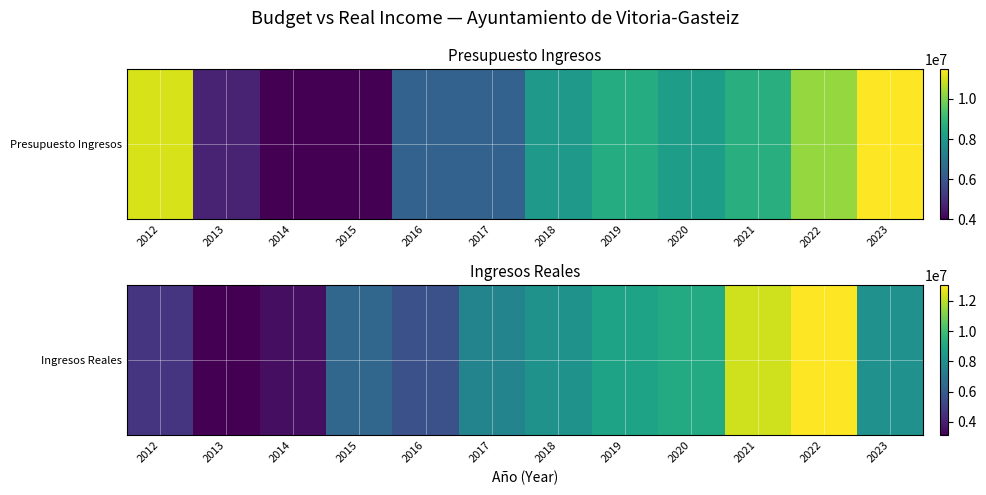

What is the difference between the values at 2012 and 2015?

1744847.9